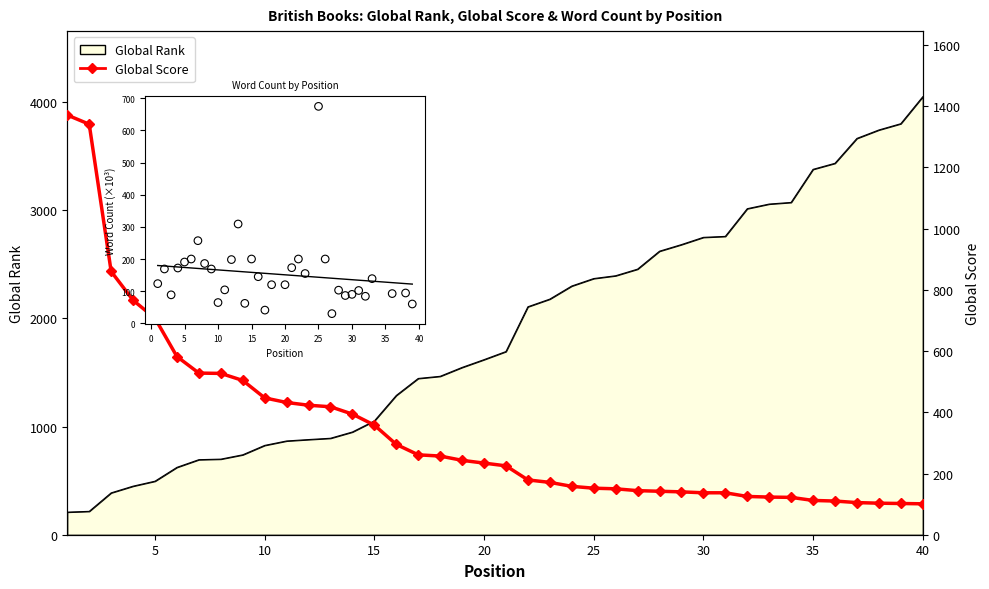

Between 35 and 29, which is larger?

35